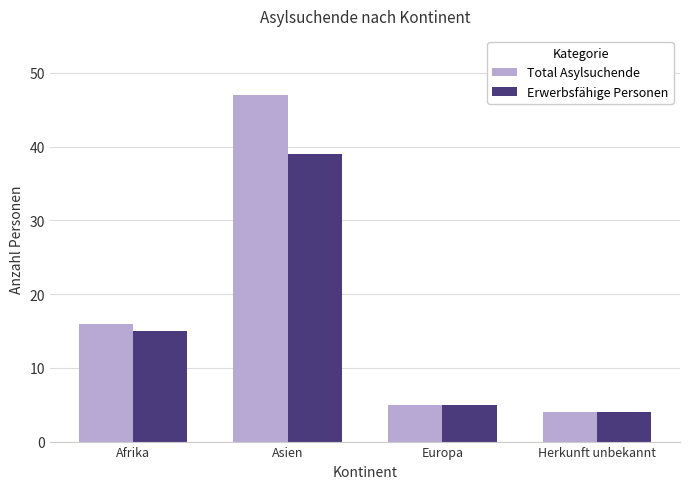

List the series in order of their overall mean, highest first.

Total Asylsuchende, Erwerbsfähige Personen